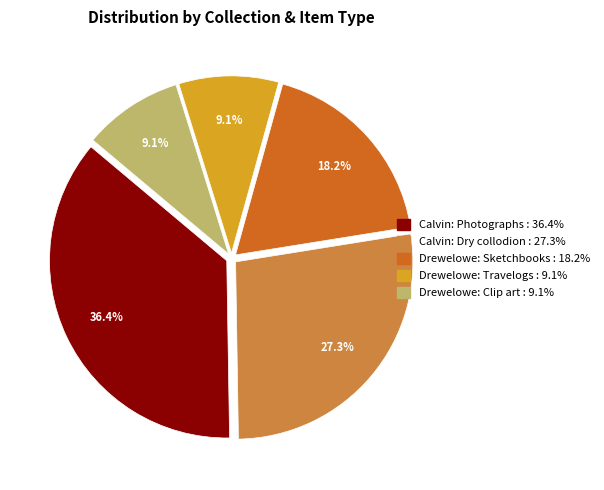

Is there a majority slice in this chart?

No